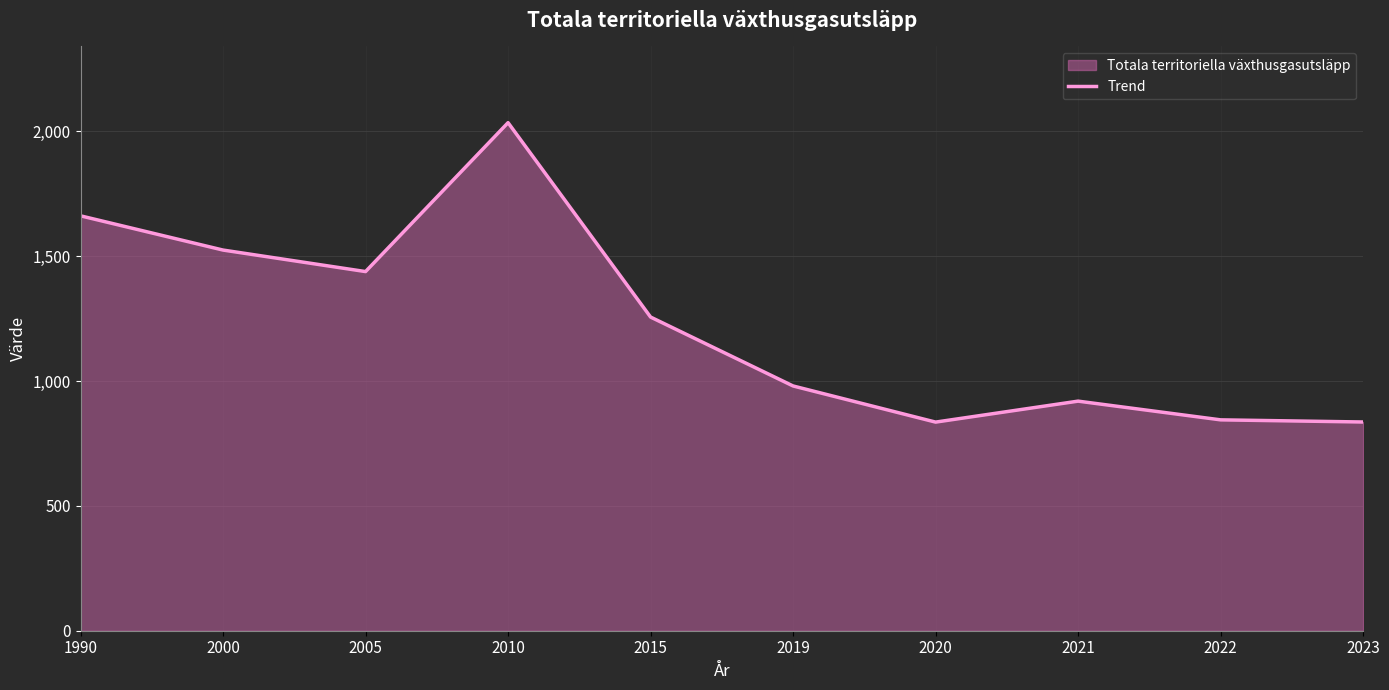

How many lines are shown in the chart?

1